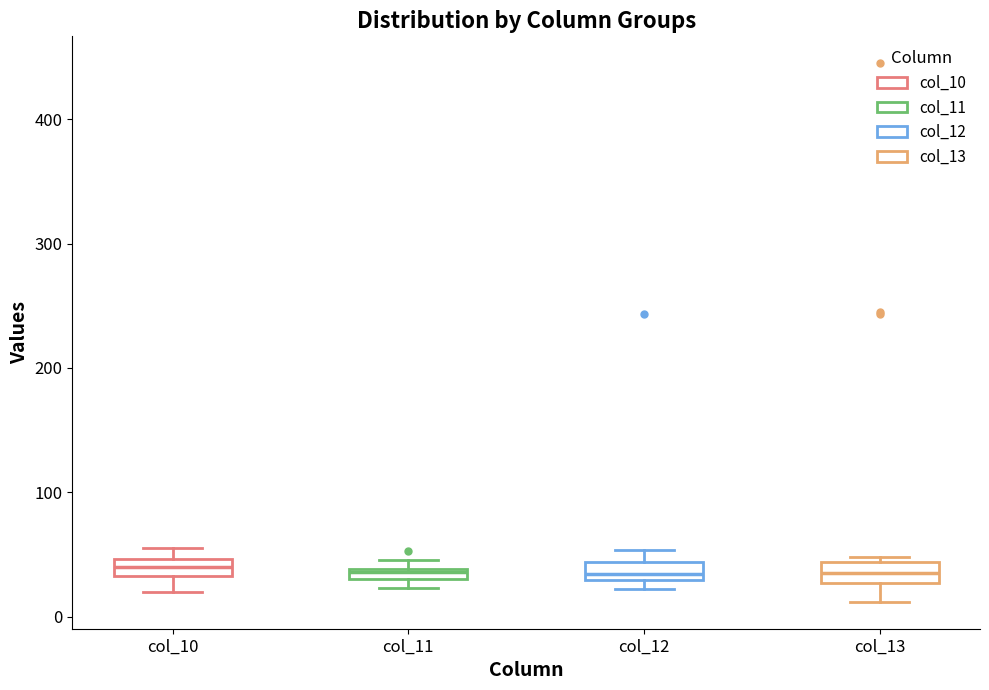

Where is the upper edge of the box for col_12 on the y-axis? The values are not printed on the chart, so give them approximately, as read against the axis.

40